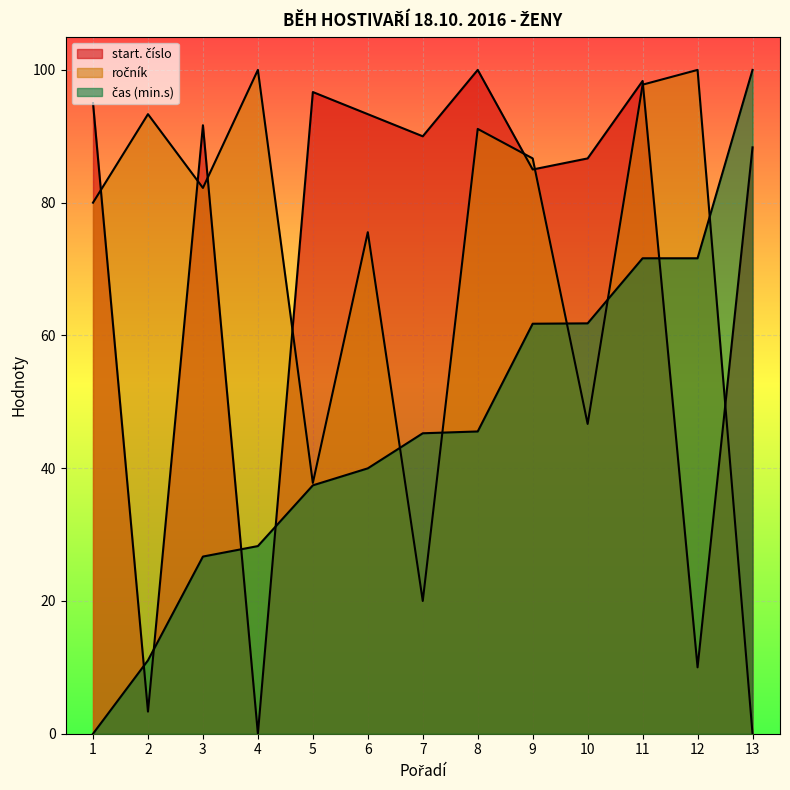

What is the maximum value for ročník?

100.0